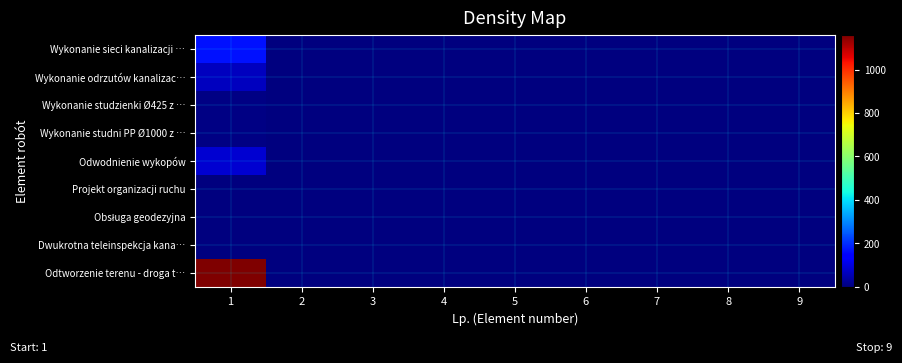

At how many categories does at least one series exceed 486?

1